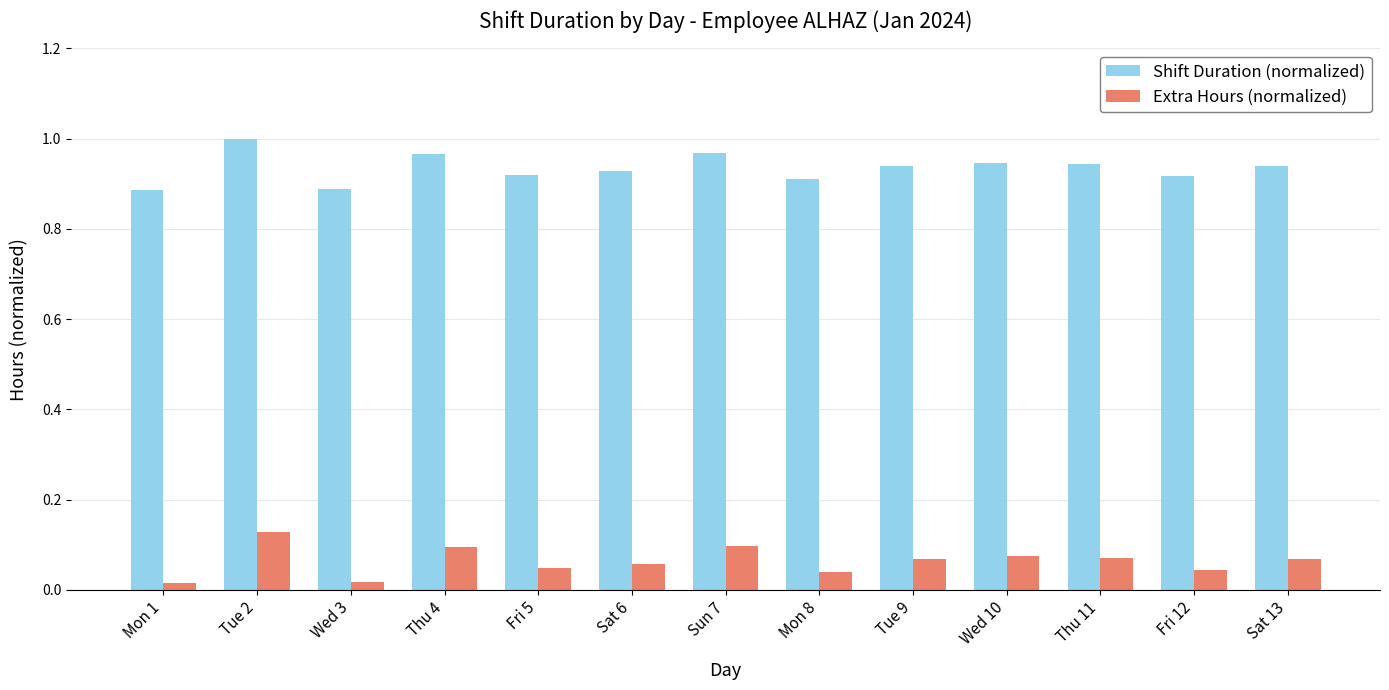

What is the sum of all Shift Duration (normalized) values?

12.2